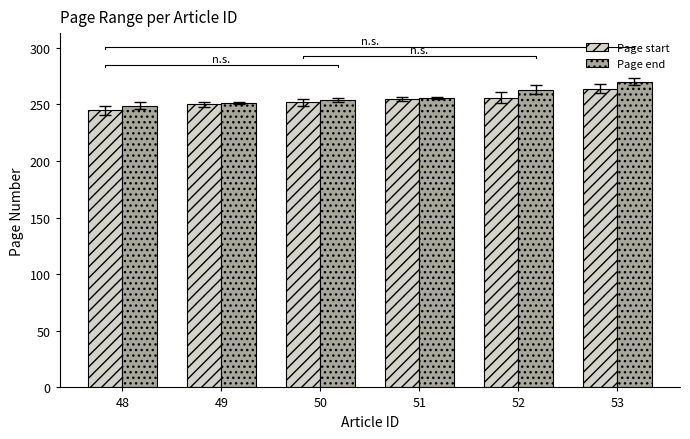

How many bars are there in each group?

2